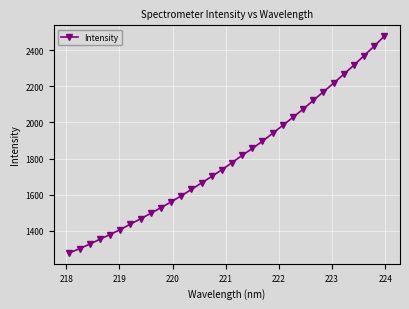

What is the maximum value shown in the chart?

2478.3